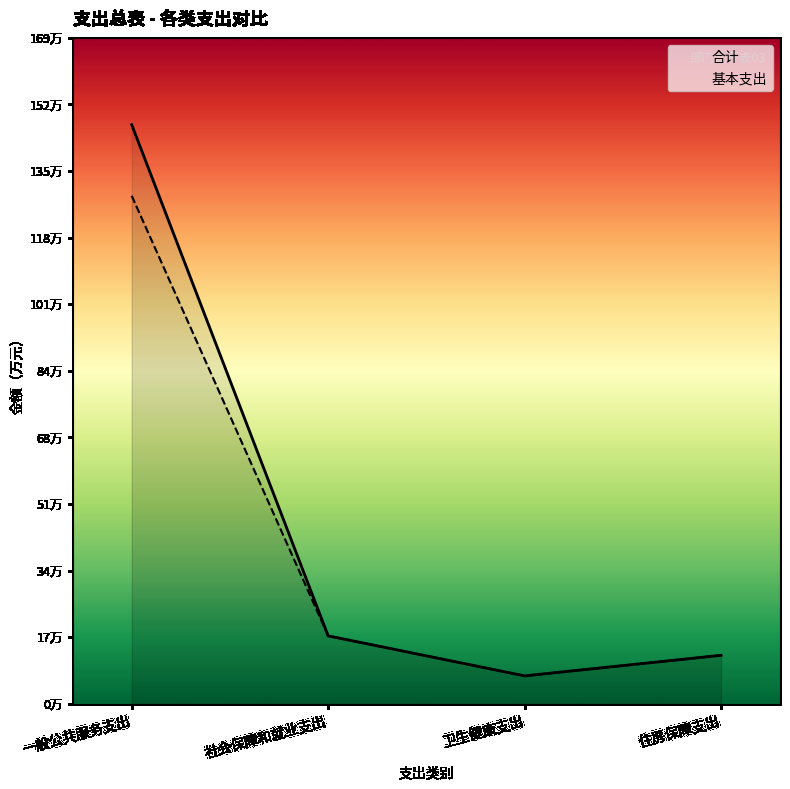

Between 一般公共服务支出 and 住房保障支出, which series saw the biggest shift?

合计